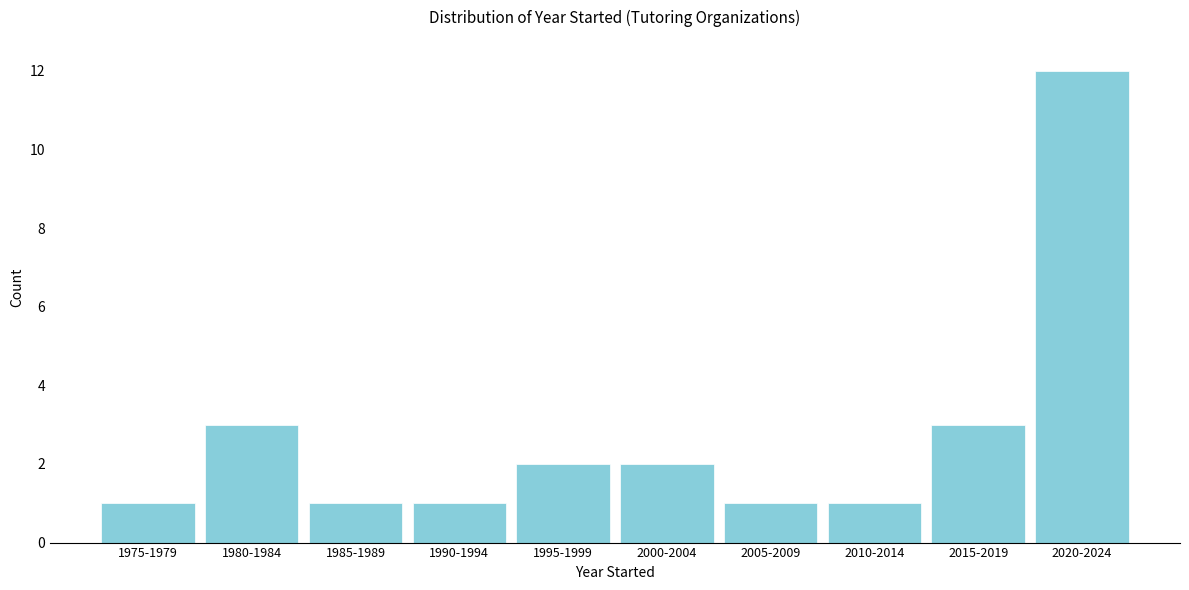

Reading right to left, transcribe all the data shown in this chart.

2020-2024=12	2015-2019=3	2010-2014=1	2005-2009=1	2000-2004=2	1995-1999=2	1990-1994=1	1985-1989=1	1980-1984=3	1975-1979=1